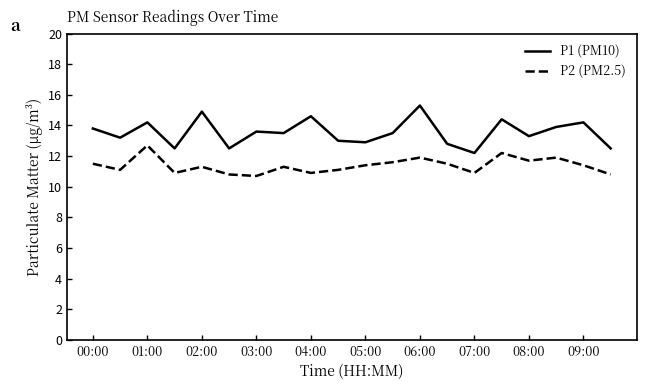

Reading right to left, transcribe all the data shown in this chart.

P1 (PM10): 12.5	14.2	13.9	13.3	14.4	12.2	12.8	15.3	13.5	12.9	13.0	14.6	13.5	13.6	12.5	14.9	12.5	14.2	13.2	13.8
P2 (PM2.5): 10.8	11.4	11.9	11.7	12.2	10.9	11.5	11.9	11.6	11.4	11.1	10.9	11.3	10.7	10.8	11.3	10.9	12.7	11.1	11.5